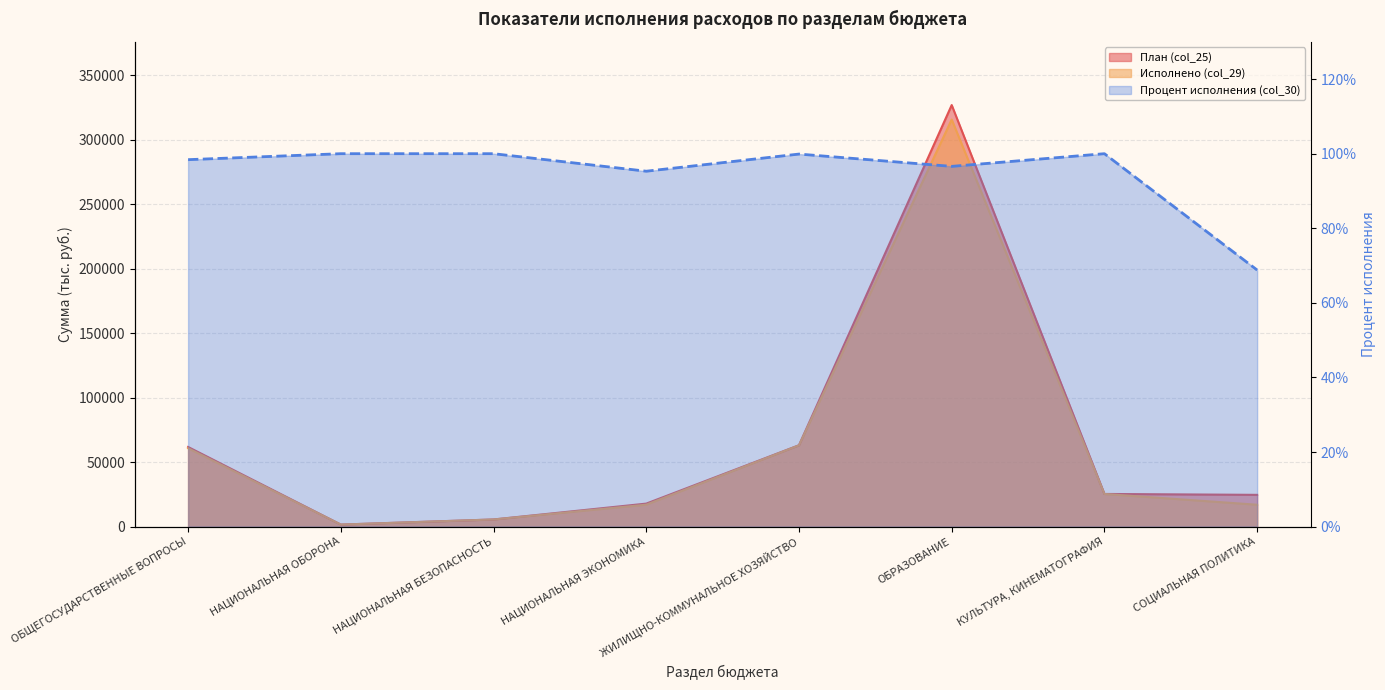

Where is Исполнено (col_29) nearest to the value 158555?

ЖИЛИЩНО-КОММУНАЛЬНОЕ ХОЗЯЙСТВО